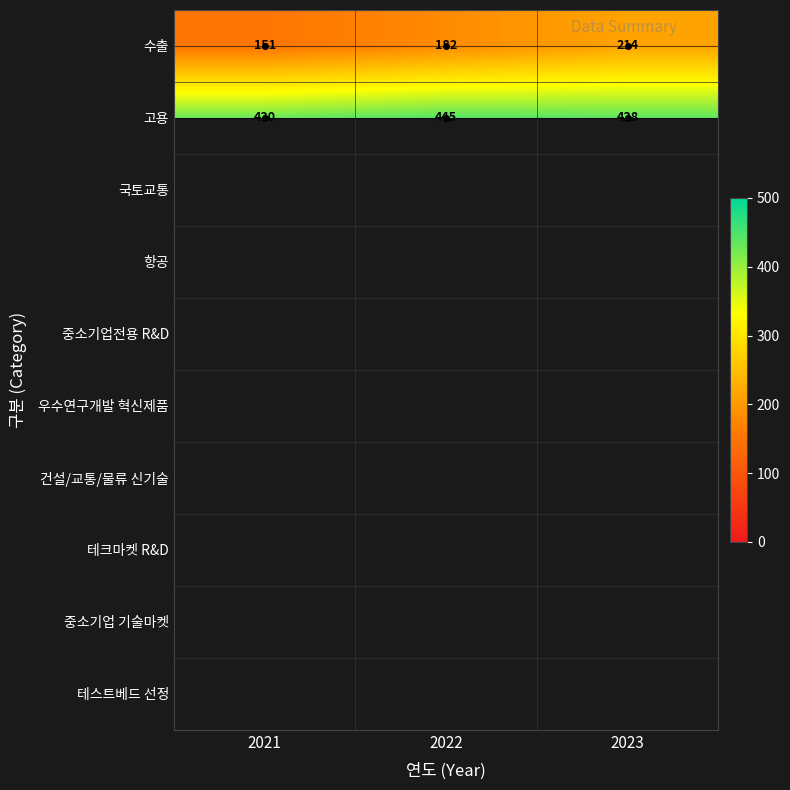

Between 2021 and 2023, which series saw the biggest shift?

수출